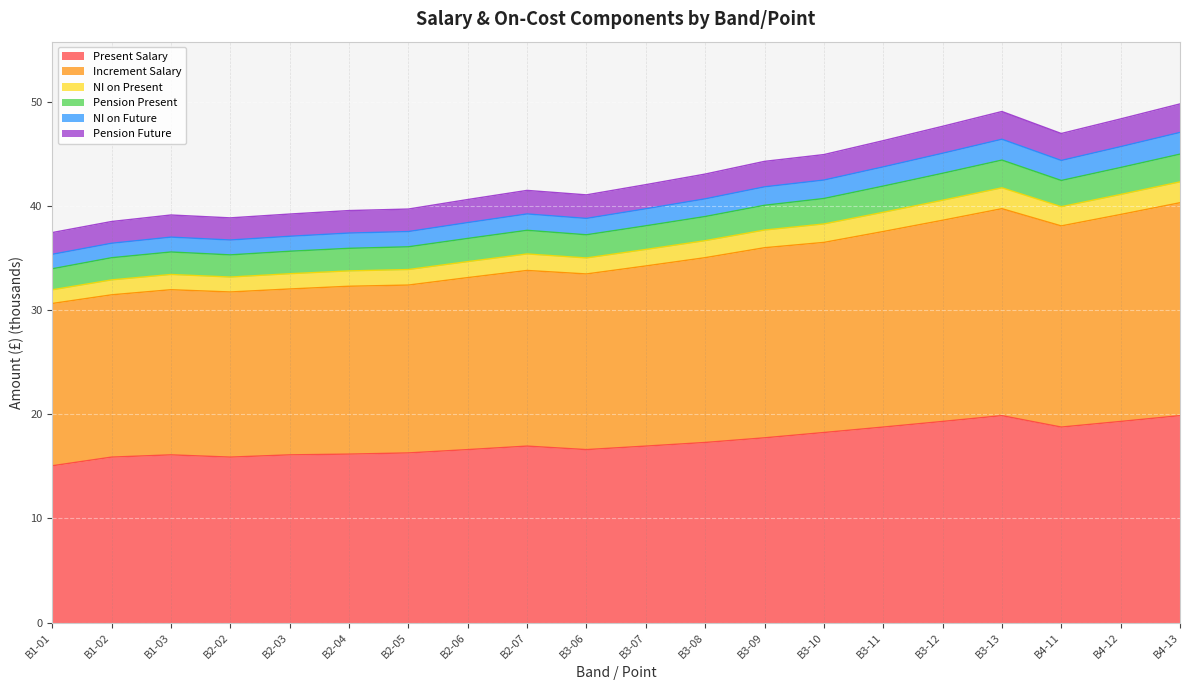

Which label corresponds to the smallest value in the chart?

B1-01